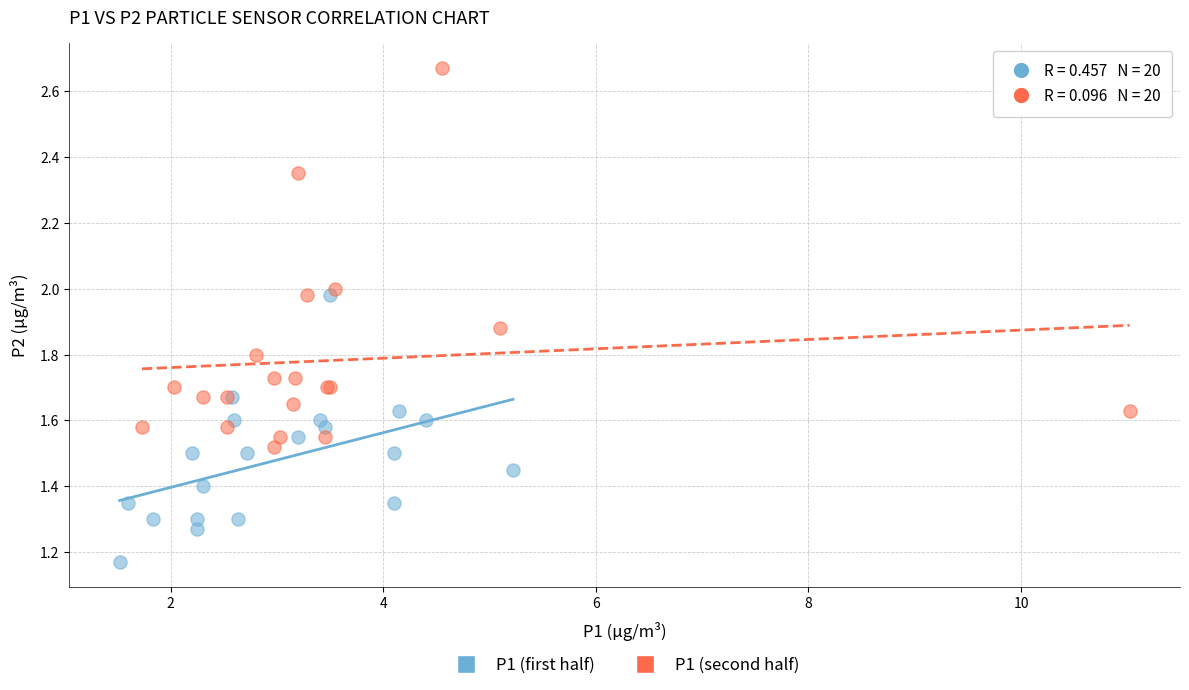

Which series has the widest spread of Y values?

P1 (second half)